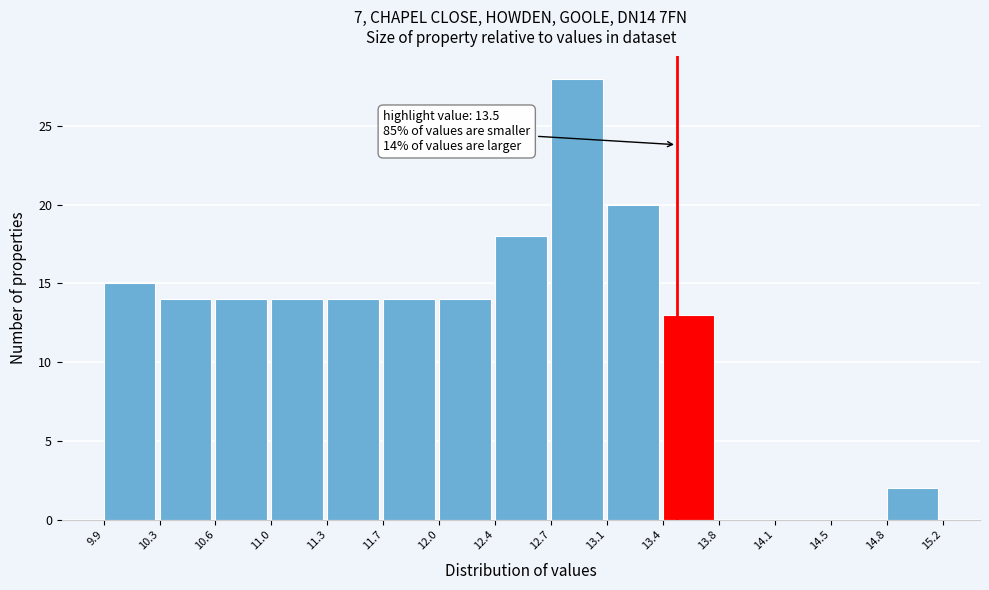

Over which range of the x-axis is the bar tallest?

12.7 to 13.1